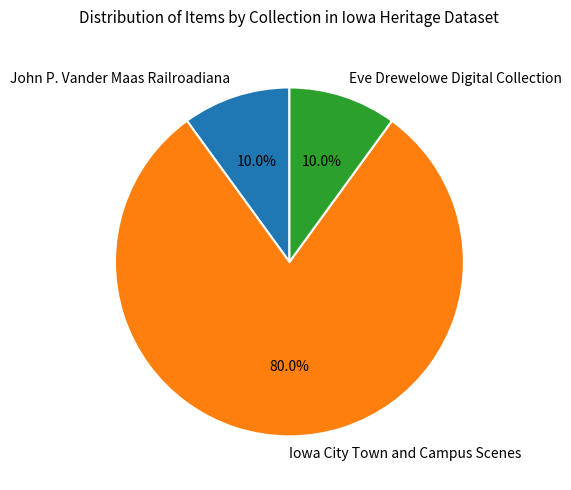

Does any single category account for the majority?

Yes